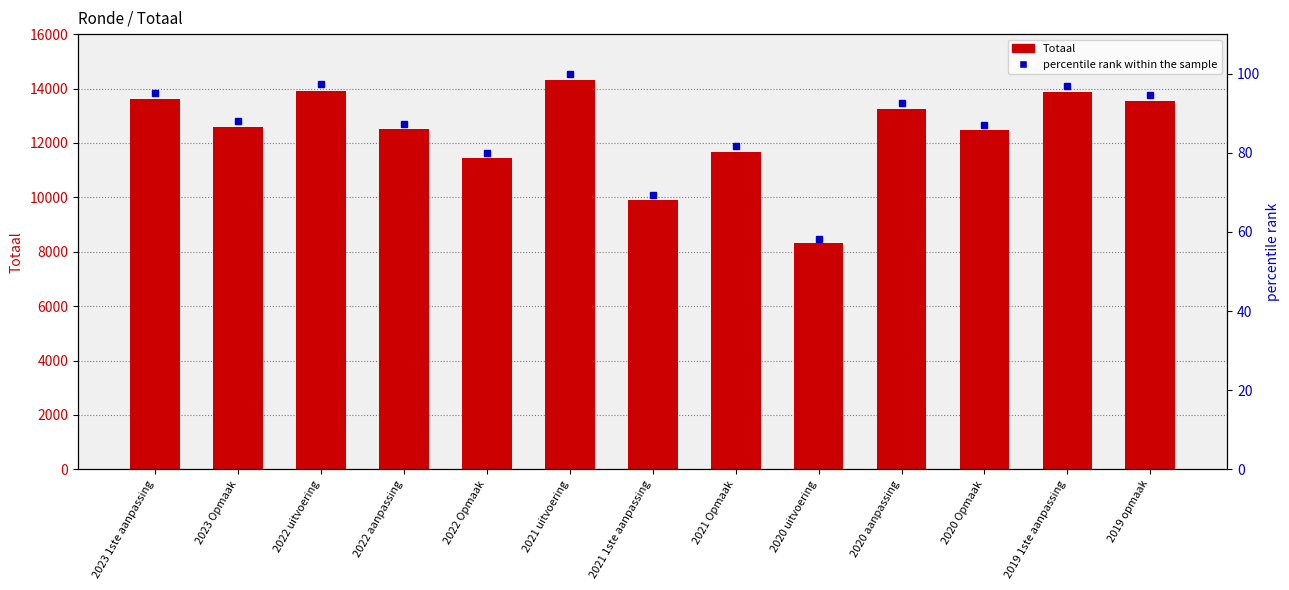

Where does the Totaal series first go above 12584?

2023 1ste aanpassing